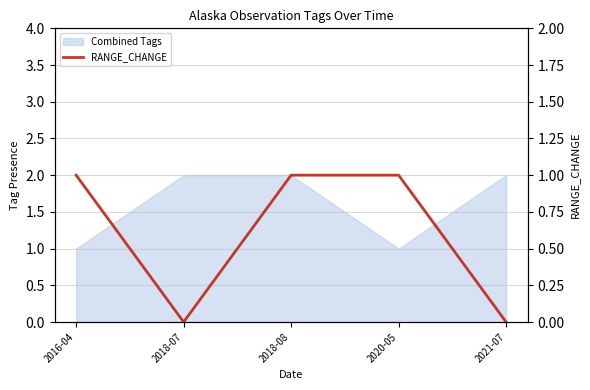

How many lines are shown in the chart?

1